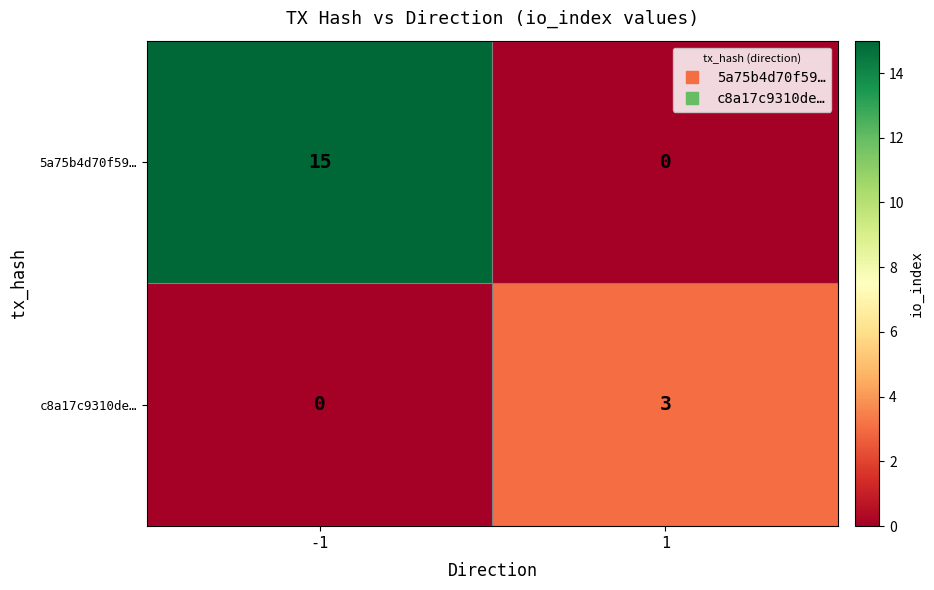

At how many categories does at least one series exceed 6?

1